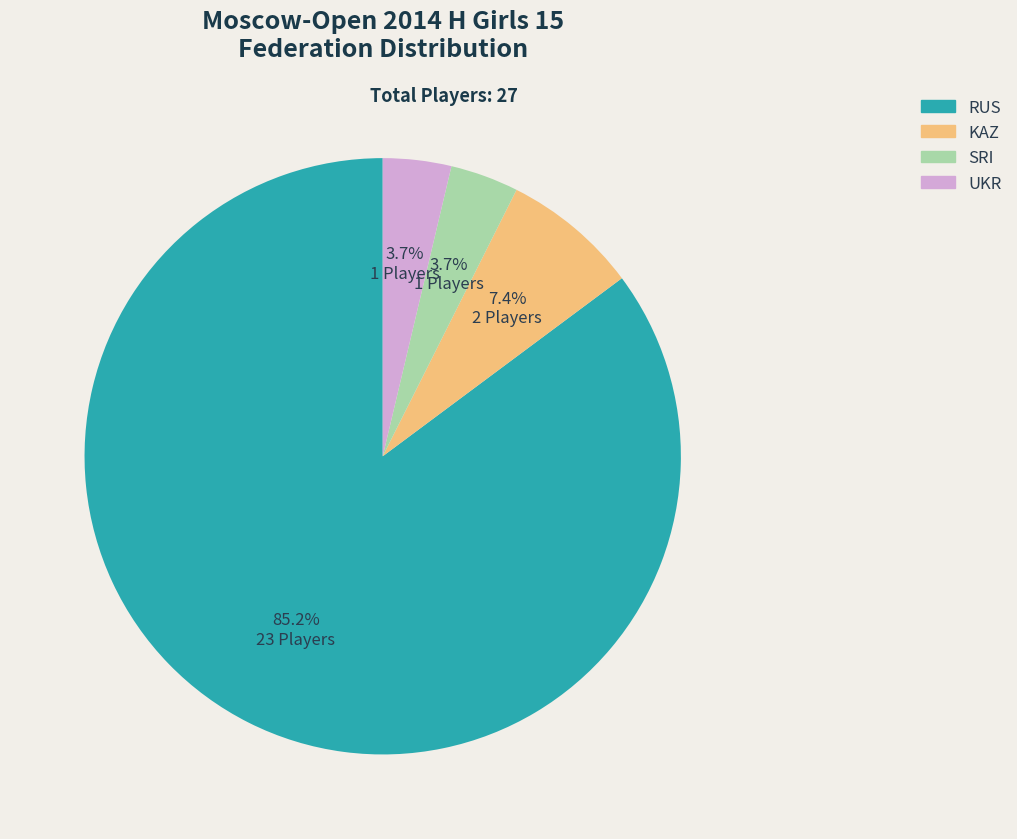

How many slices are in this pie chart?

4